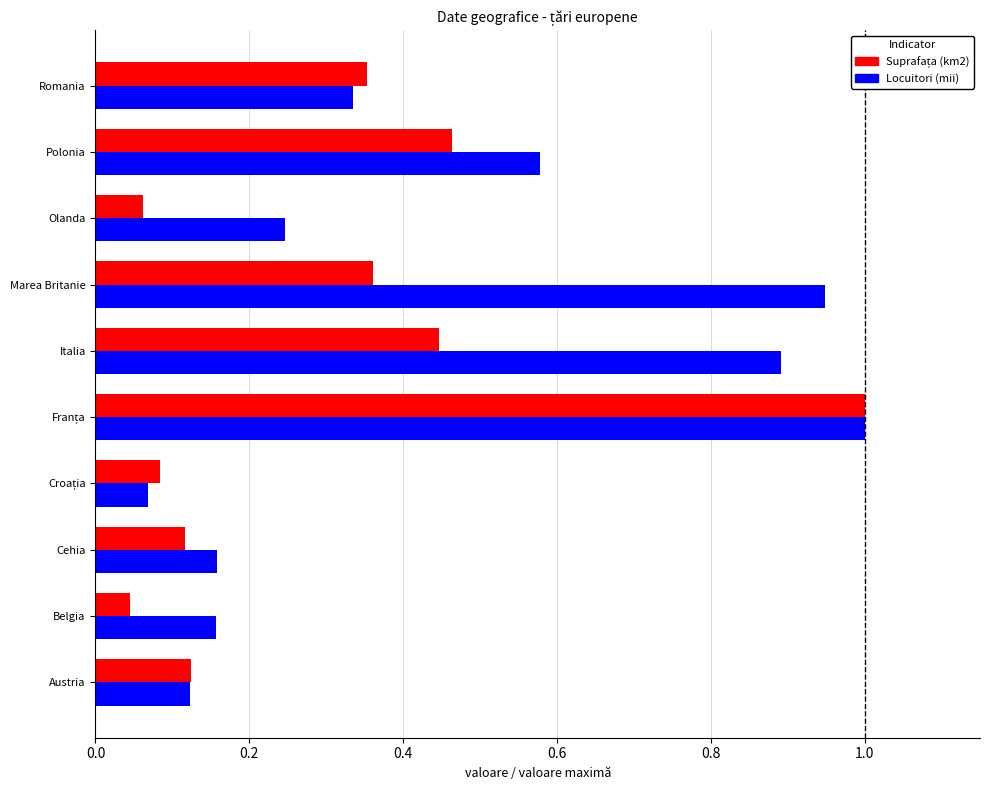

At how many categories does at least one series exceed 0?

10